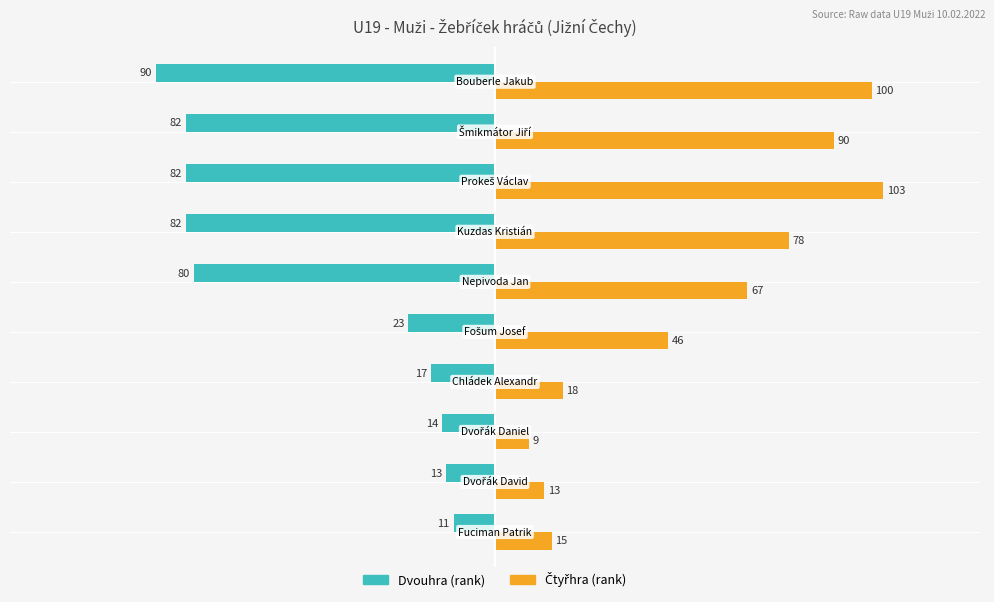

What is the greatest value displayed?

103